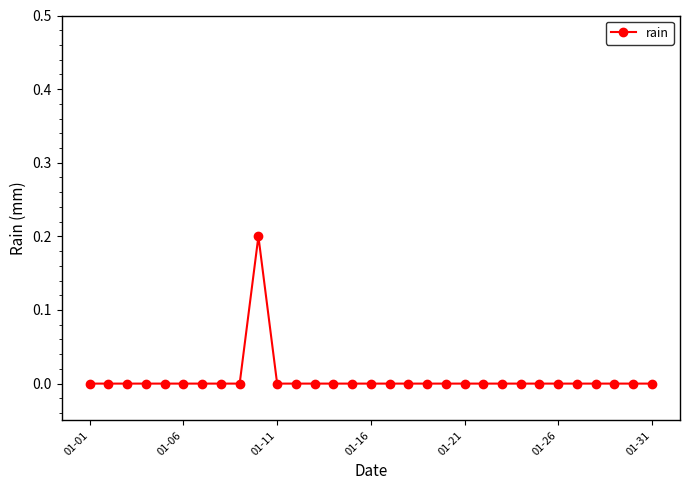

True or false: there are more than 0 points higher than both neighbors.

True